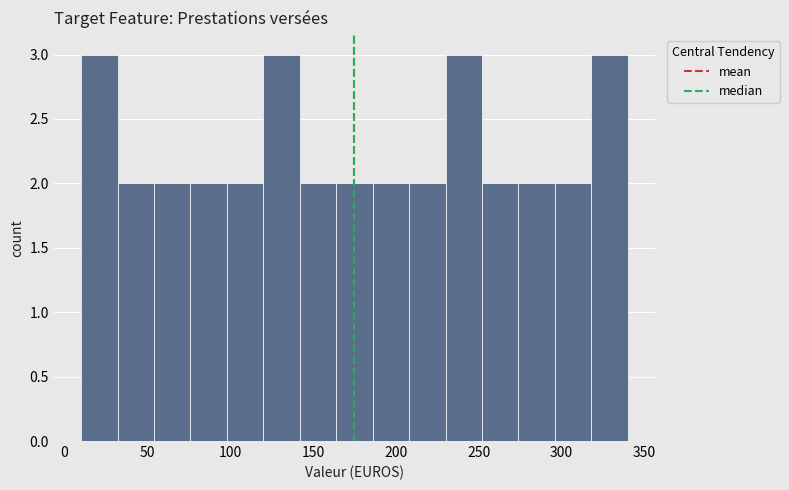

Reading left to right, list every bar in this chart as the range it spans on the x-axis followed by its height. Neither the bar edges nor the heights are printed on the chart, so give them approximately, as read against the axes.

10 to 32: 3
32 to 54: 2
54 to 76: 2
76 to 98: 2
98 to 120: 2
120 to 142: 3
142 to 164: 2
164 to 186: 2
186 to 208: 2
208 to 230: 2
230 to 252: 3
252 to 274: 2
274 to 296: 2
296 to 318: 2
318 to 340: 3